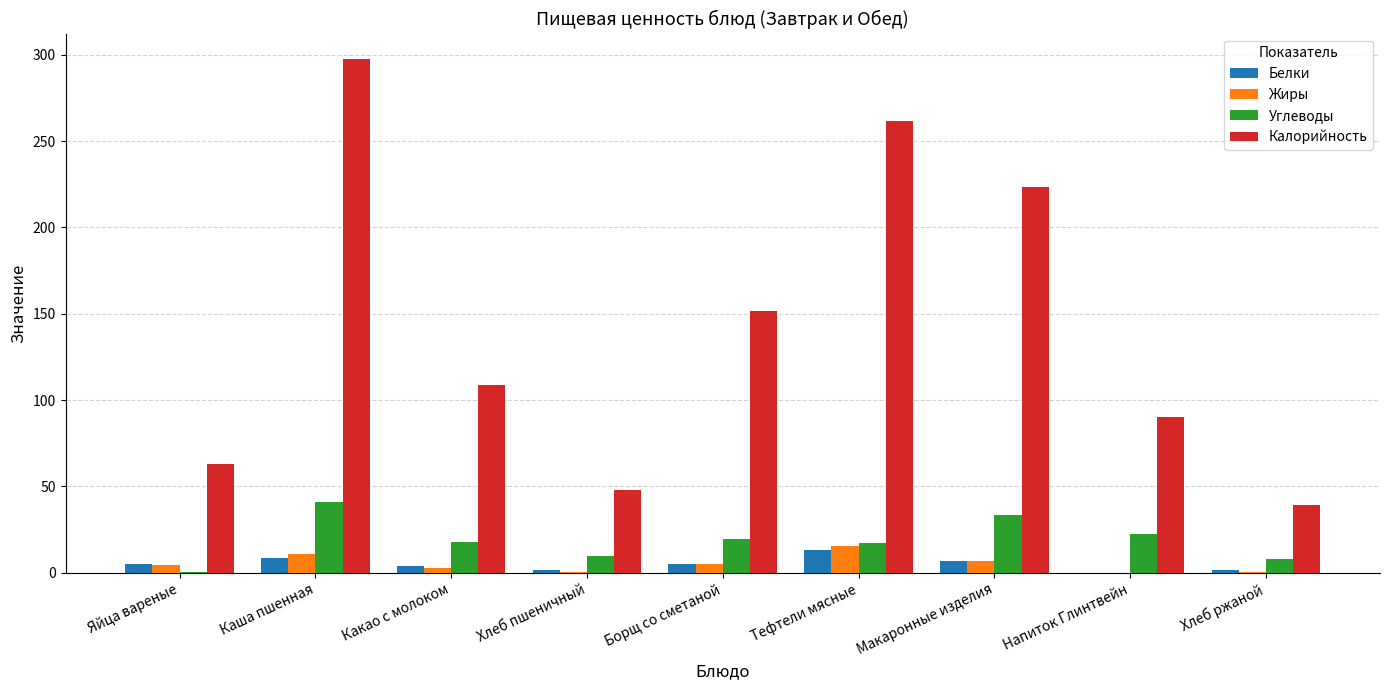

Which series has the largest total across all categories?

Калорийность